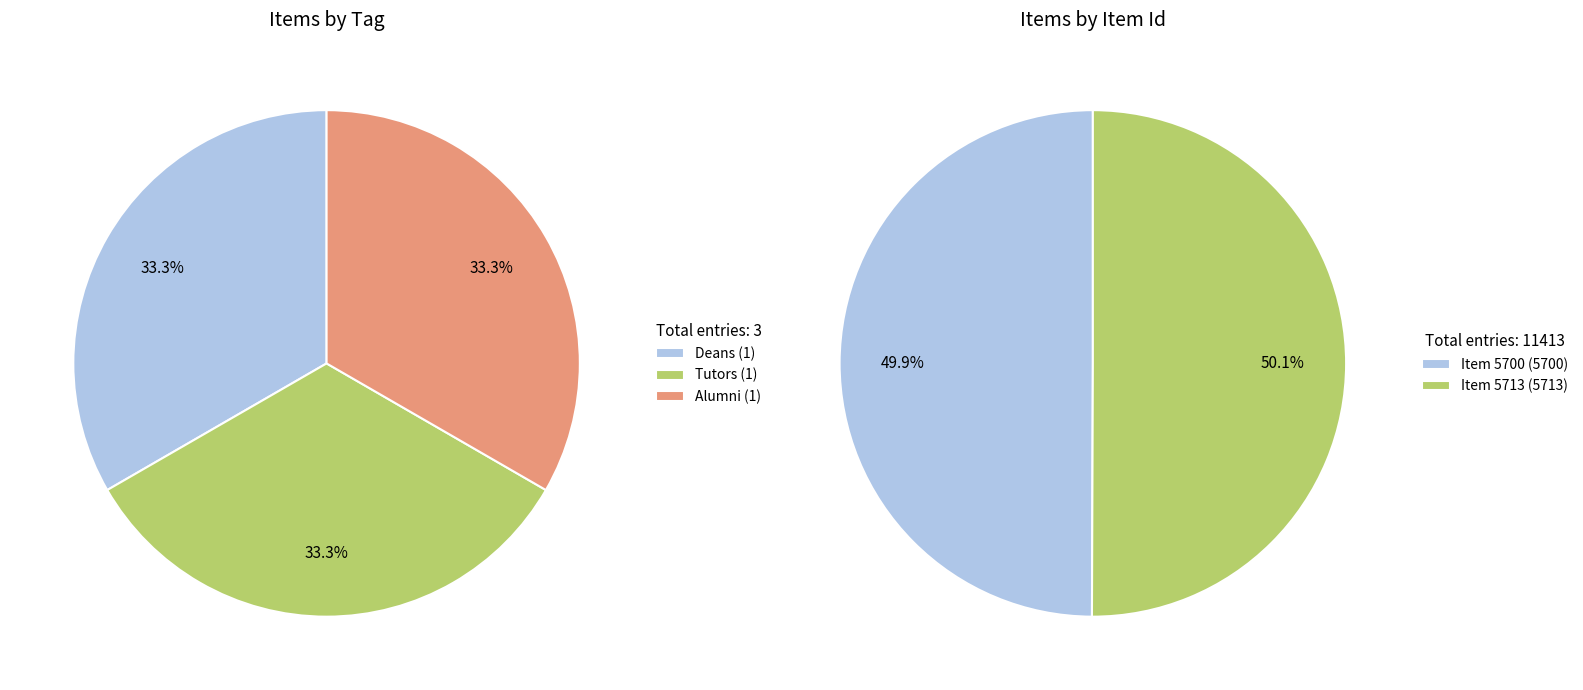

What is the change in value from Photographic Archive—Annapolis (5700) to Photographic Archive—Annapolis (5713)?

+13